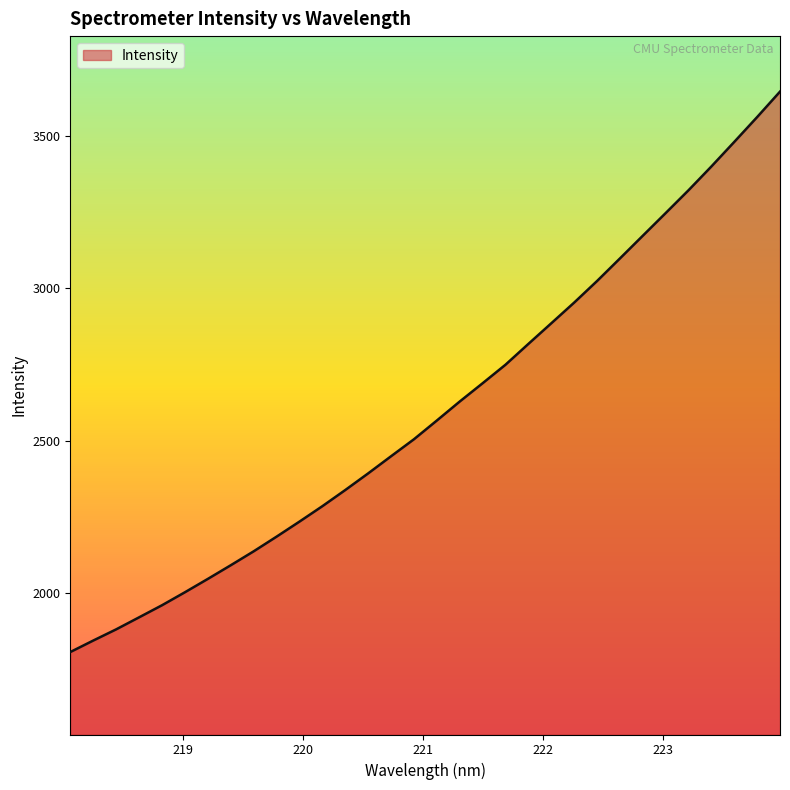

What is the minimum value shown in the chart?

1805.6